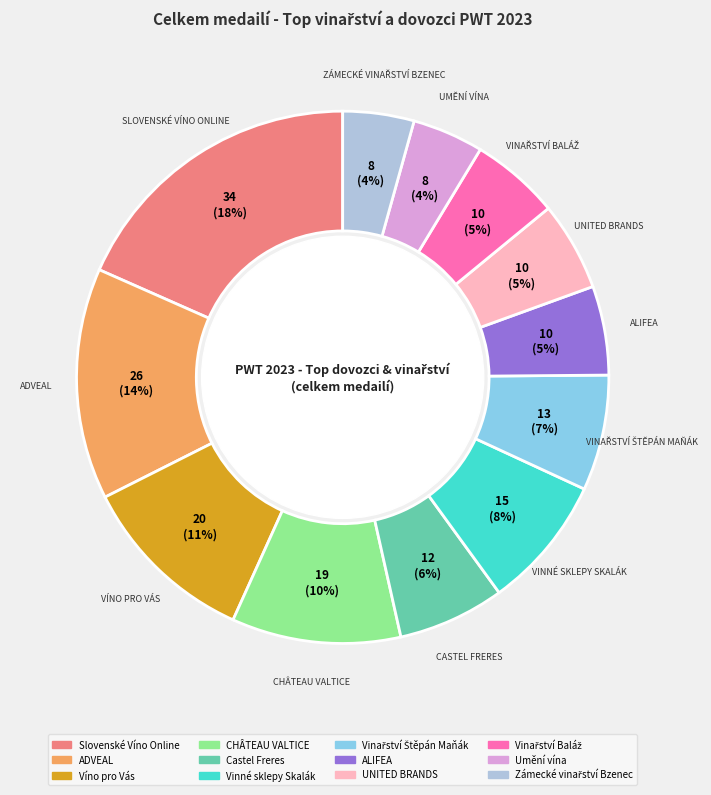

True or false: Castel Freres accounts for 6% of the total.

True